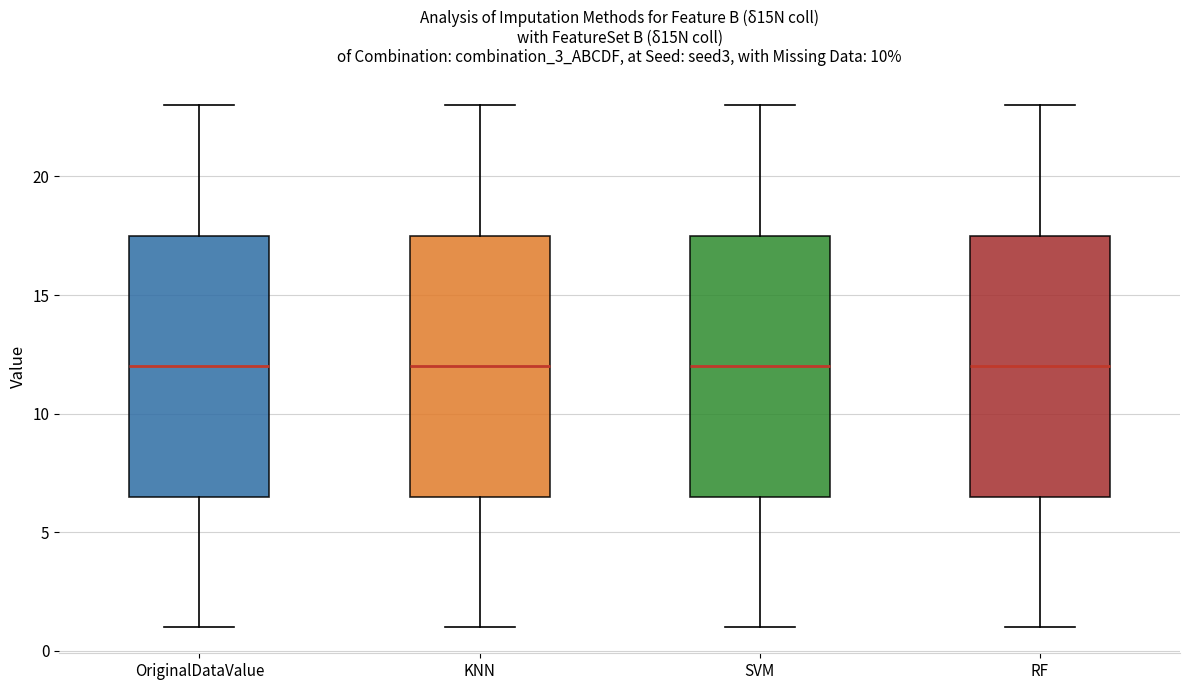

Reading left to right, read every box against the y-axis: the position of its median line, the range the box covers, and the ends of its whiskers. The values are not printed on the chart, so give them approximately, as read against the axis.

OriginalDataValue: median 12.0, box 6.5 to 17.5, whiskers 1.0 to 23.0
KNN: median 12.0, box 6.5 to 17.5, whiskers 1.0 to 23.0
SVM: median 12.0, box 6.5 to 17.5, whiskers 1.0 to 23.0
RF: median 12.0, box 6.5 to 17.5, whiskers 1.0 to 23.0